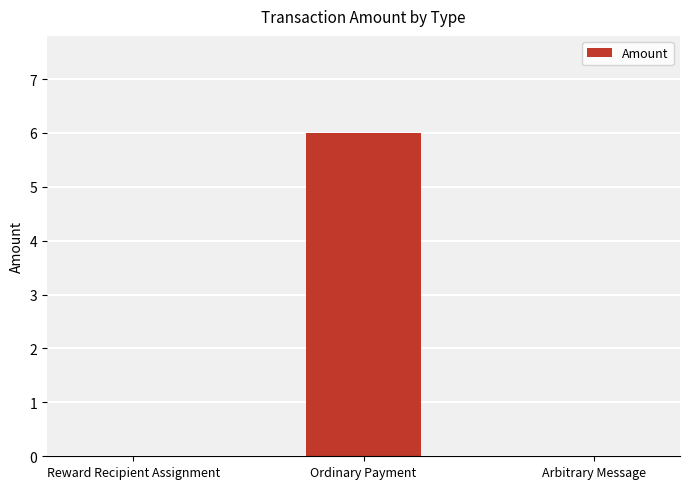

The chart shows a value of -3 at Reward Recipient Assignment. True or false?

False